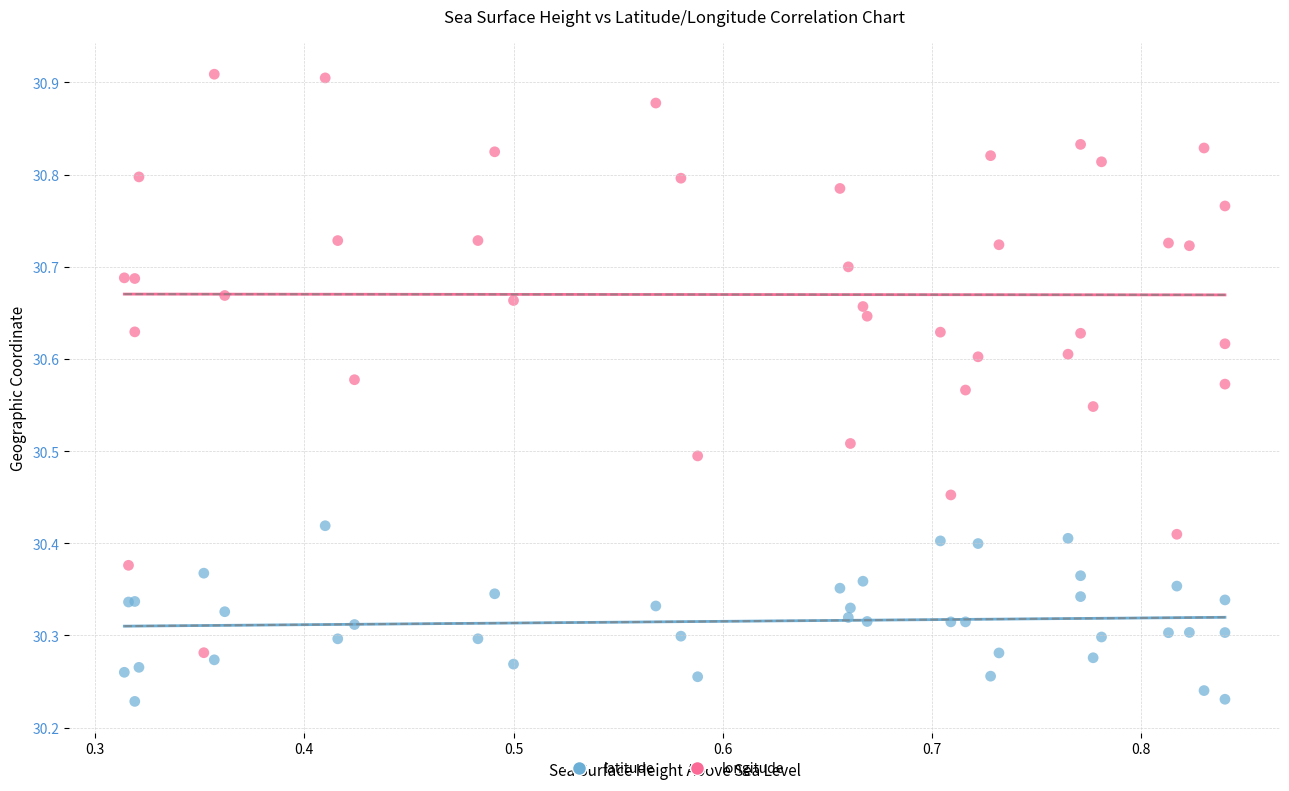

Which series has the largest Y range (max minus min)?

longitude